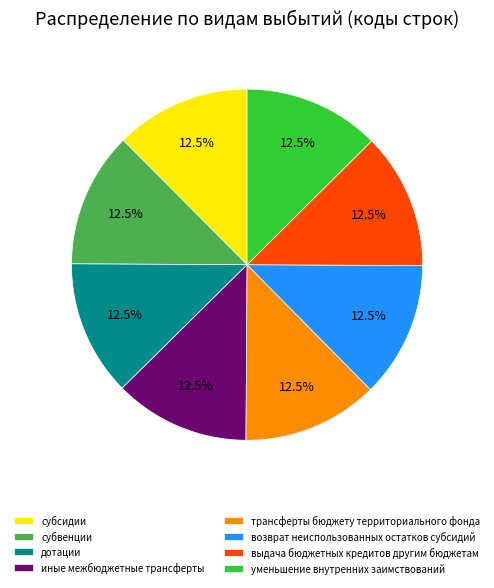

Count the number of slices in the pie.

8